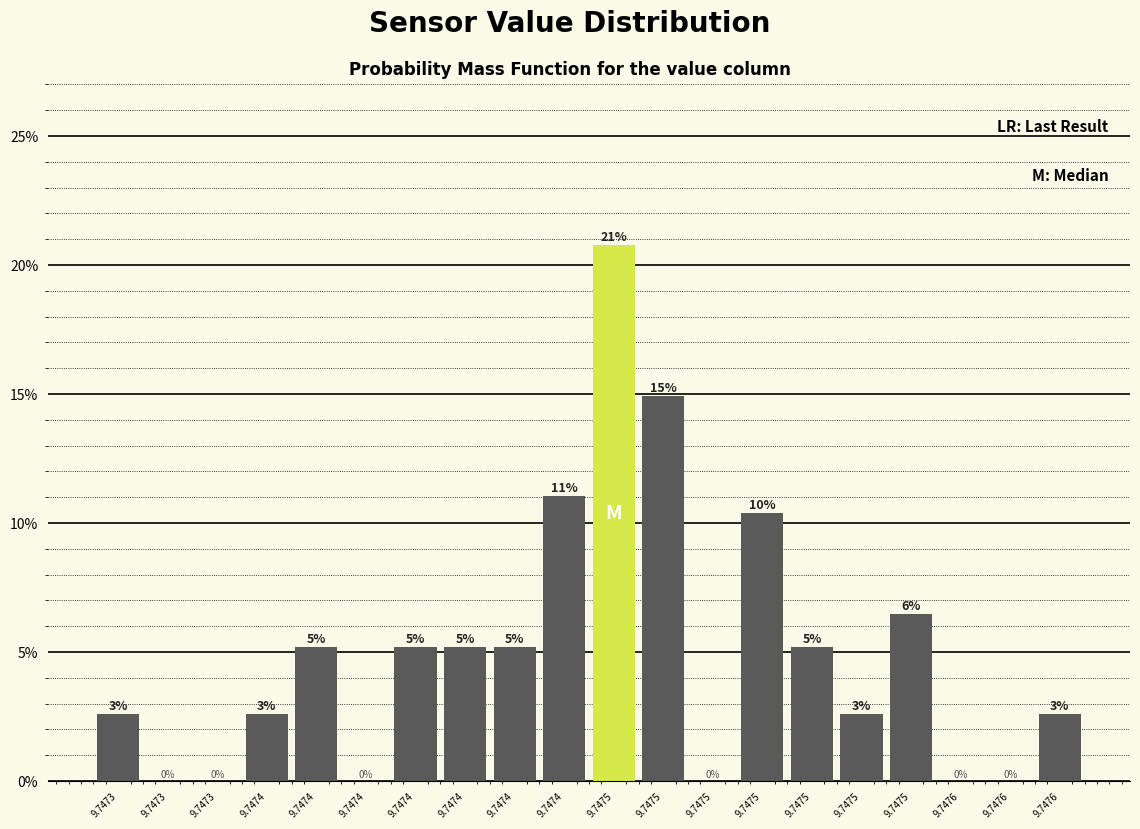

Are the bars horizontal?

No